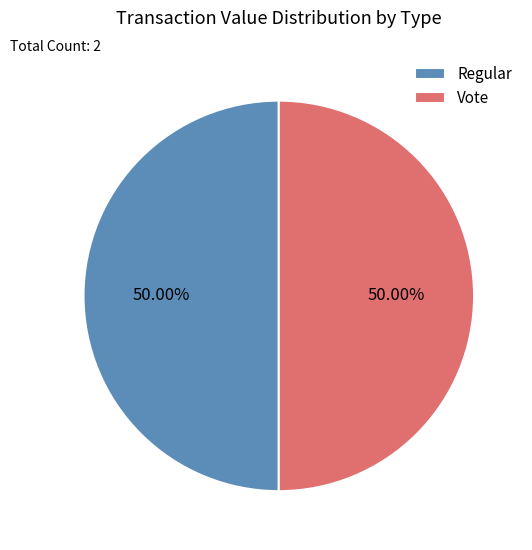

Count the number of slices in the pie.

2